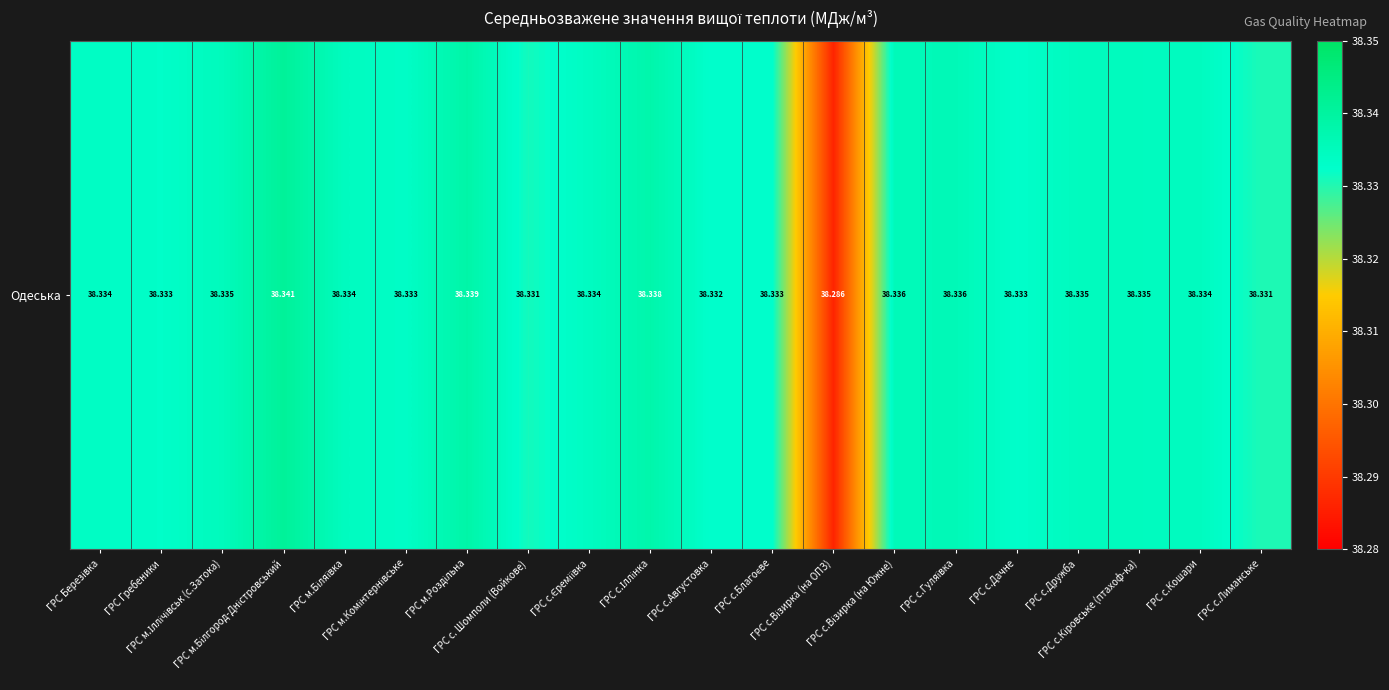

Read the value at ГРС м.Біляївка.

38.3